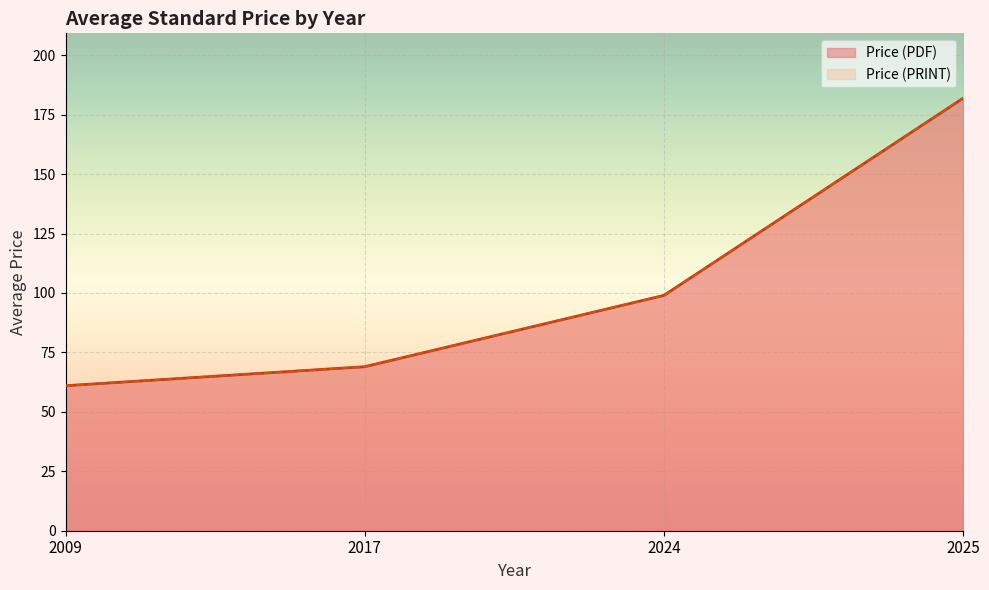

The value of Price (PRINT) at 26 is 29.4. True or false?

False